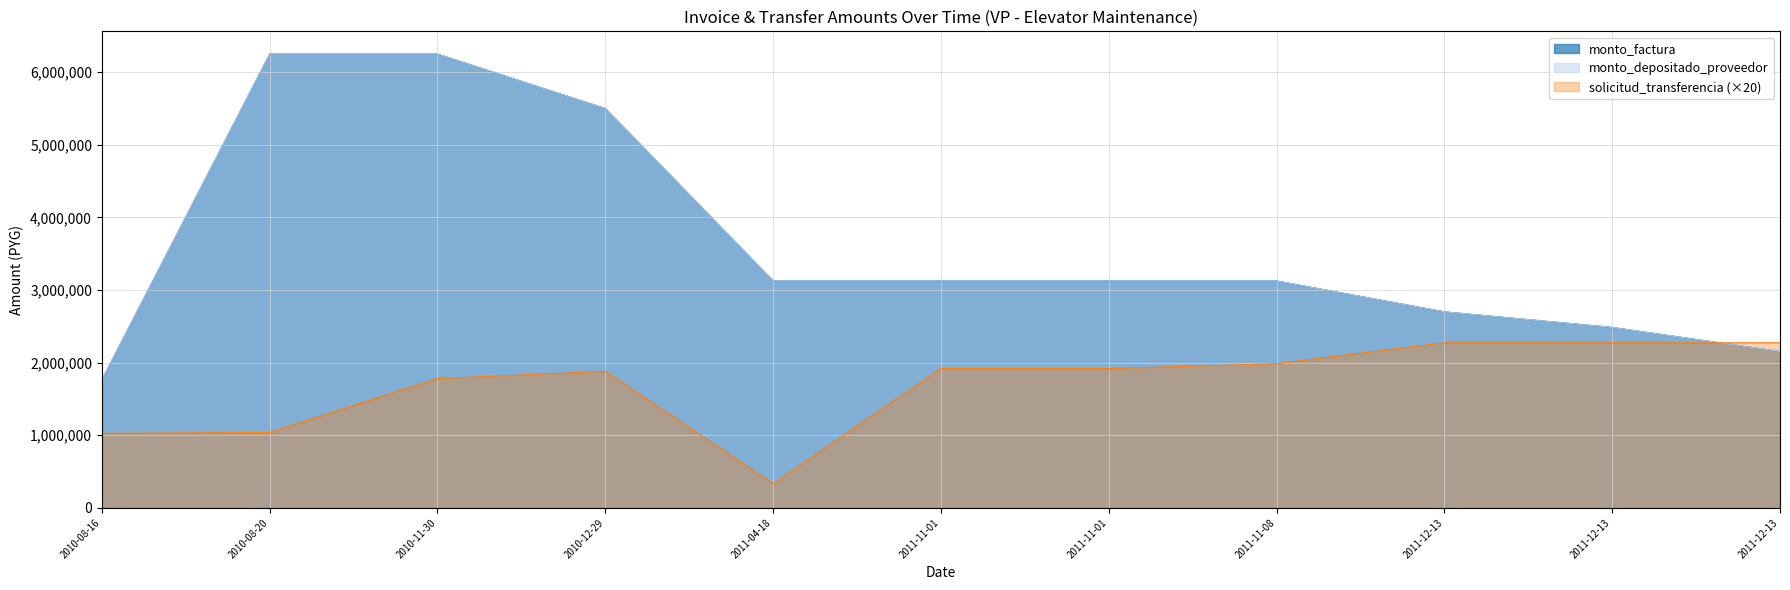

Which series has the largest total across all categories?

monto_factura